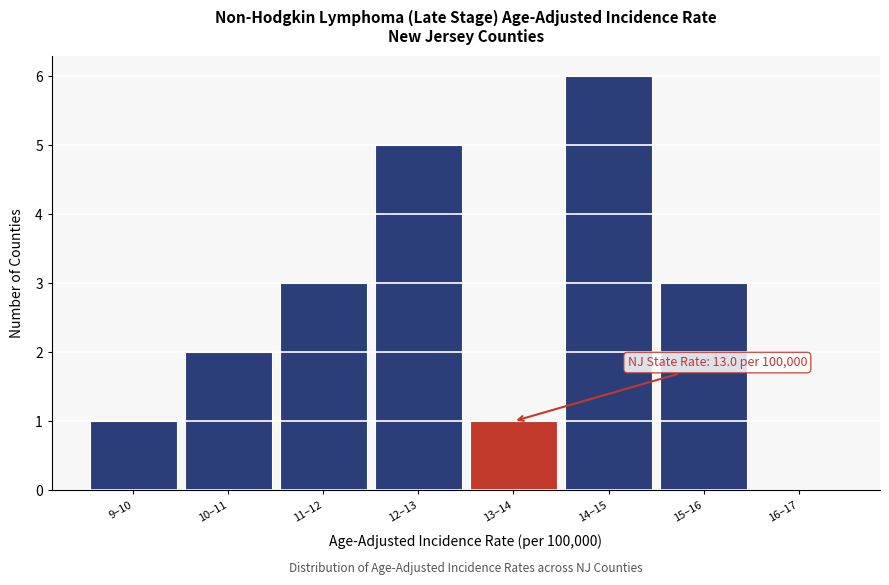

Reading right to left, list all the values displayed in this chart.

16–17=0	15–16=3	14–15=6	13–14=1	12–13=5	11–12=3	10–11=2	9–10=1